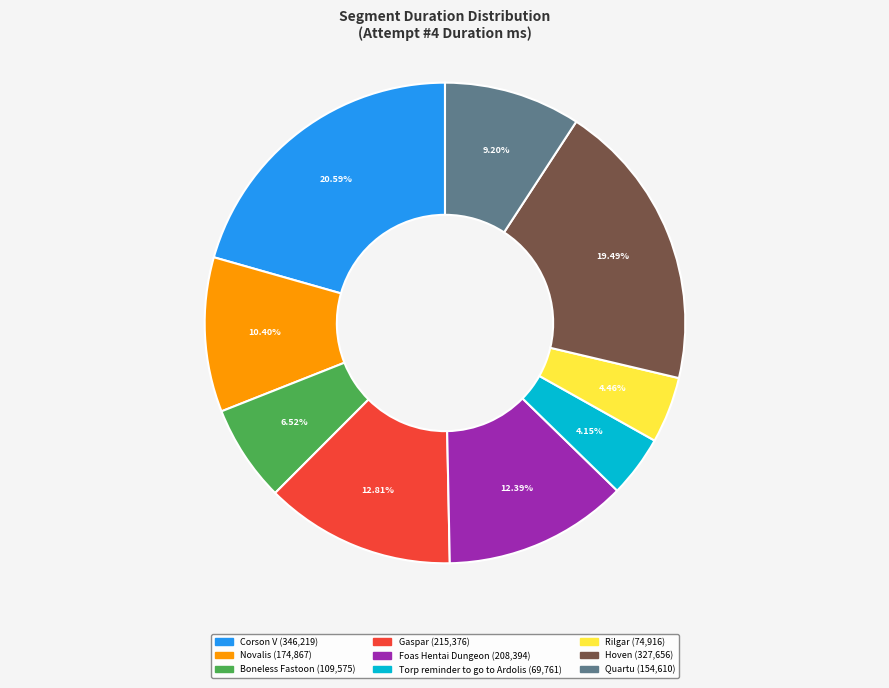

Is there a majority slice in this chart?

No